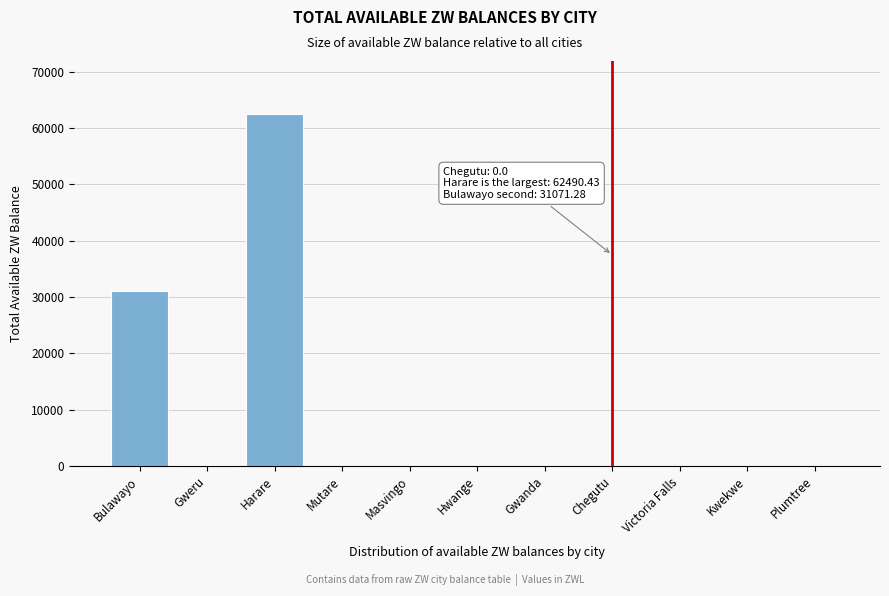

What is the greatest value displayed?

62490.4